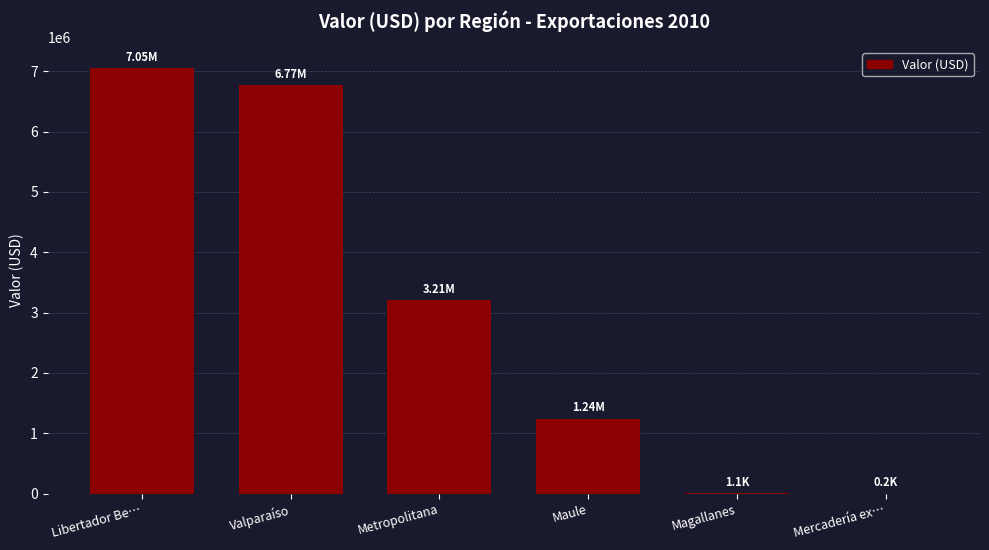

What is the difference between the values at Maule and Magallanes?

1240605.0